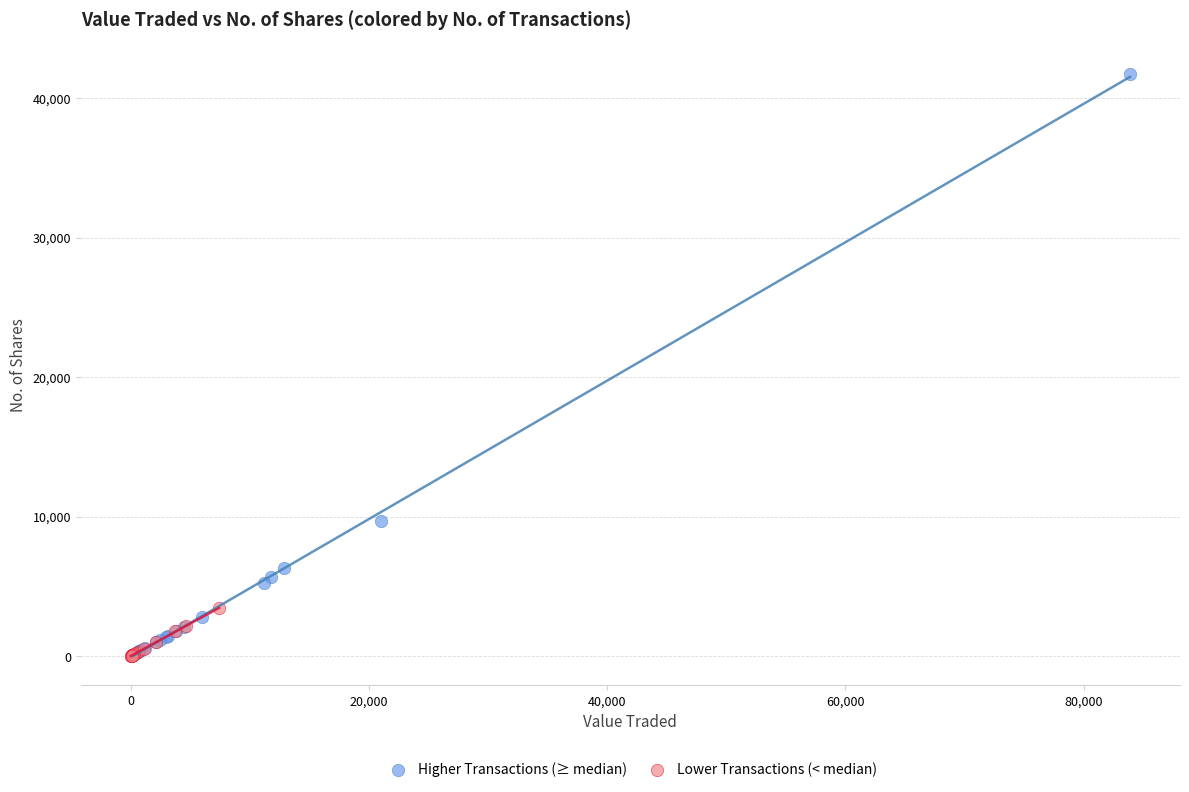

Which series contains the highest Y value?

Higher Transactions (≥ median)